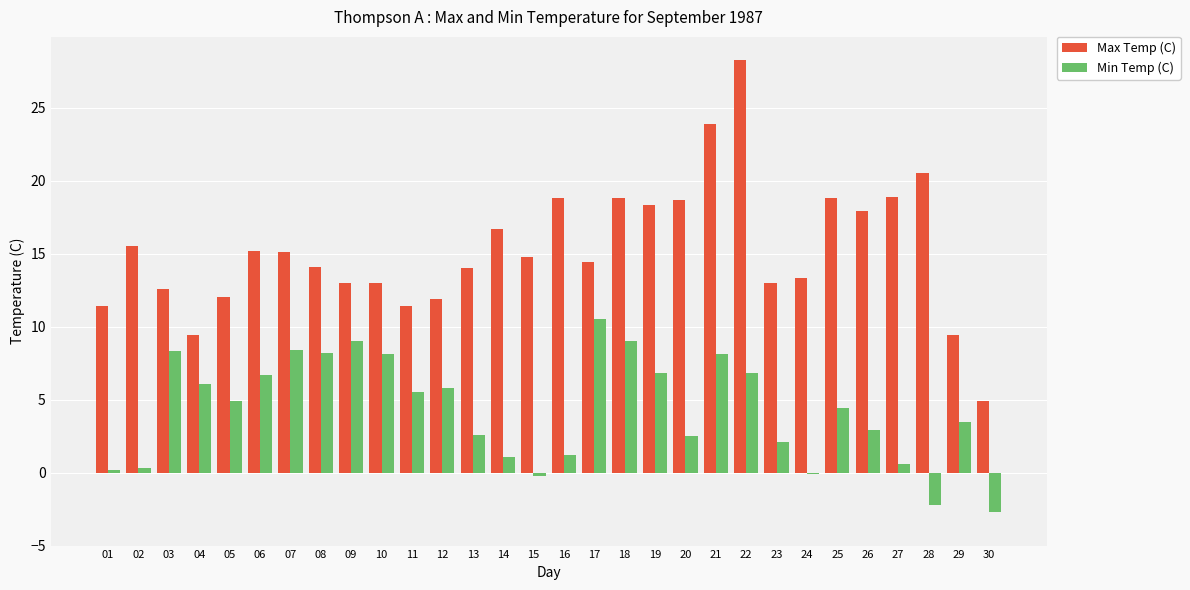

What is the sum of all Min Temp (C) values?

128.4